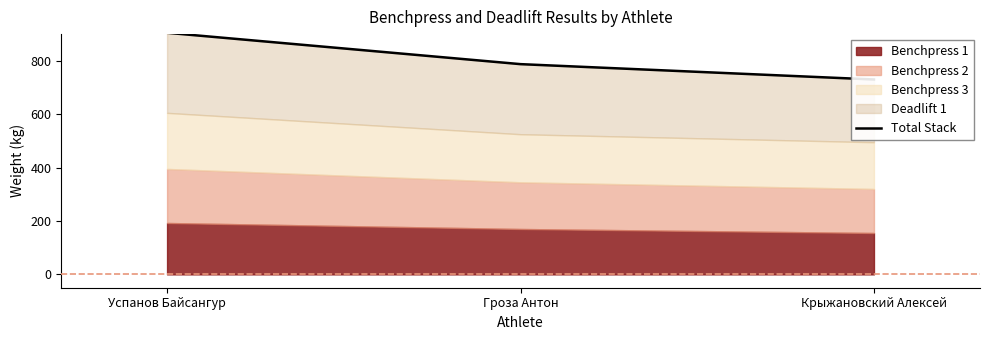

What is the difference between the values at Крыжановский Алексей and Гроза Антон?

57.5